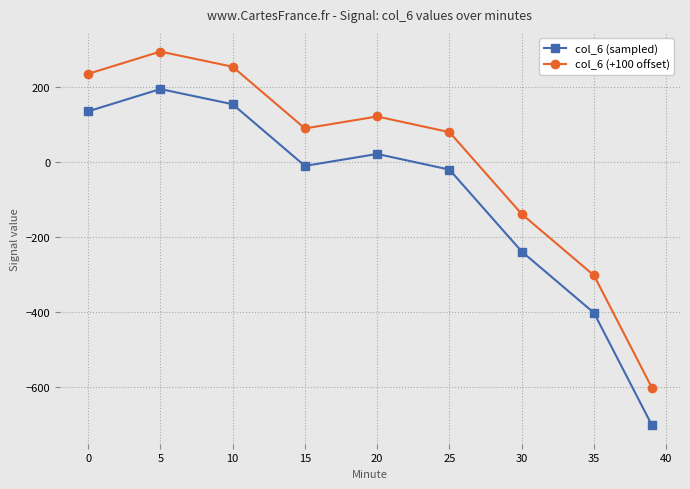

Rank the series by their average value, from highest to lowest.

col_6 (+100 offset), col_6 (sampled)